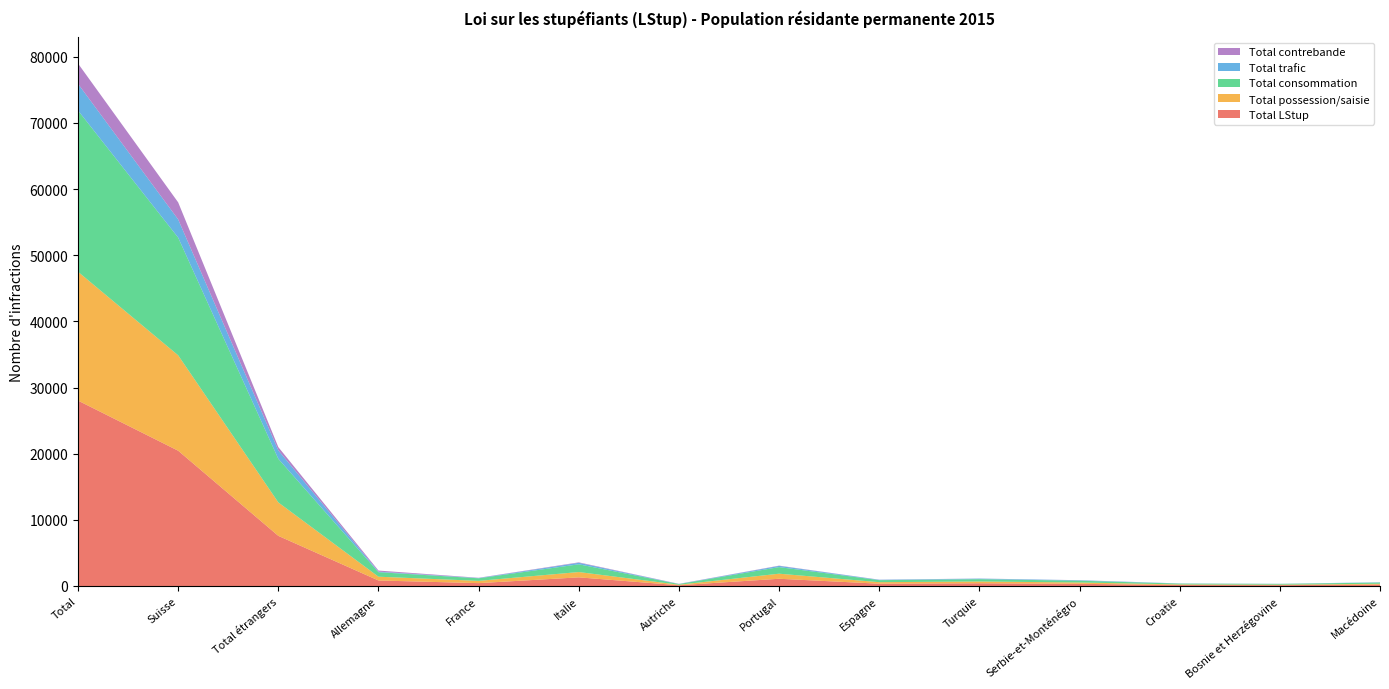

Reading left to right, list all the values displayed in this chart.

Total LStup: 28030	20452	7578	832	432	1306	113	1092	347	413	327	145	127	215
Total possession/saisie: 19474	14420	5054	570	342	802	77	766	229	265	202	89	75	123
Total consommation: 24385	17796	6589	683	390	1169	102	995	308	354	270	127	112	186
Total trafic: 4032	2747	1285	83	43	230	12	182	54	83	67	23	18	37
Total contrebande: 3067	2579	488	164	34	67	24	41	17	13	10	5	3	4